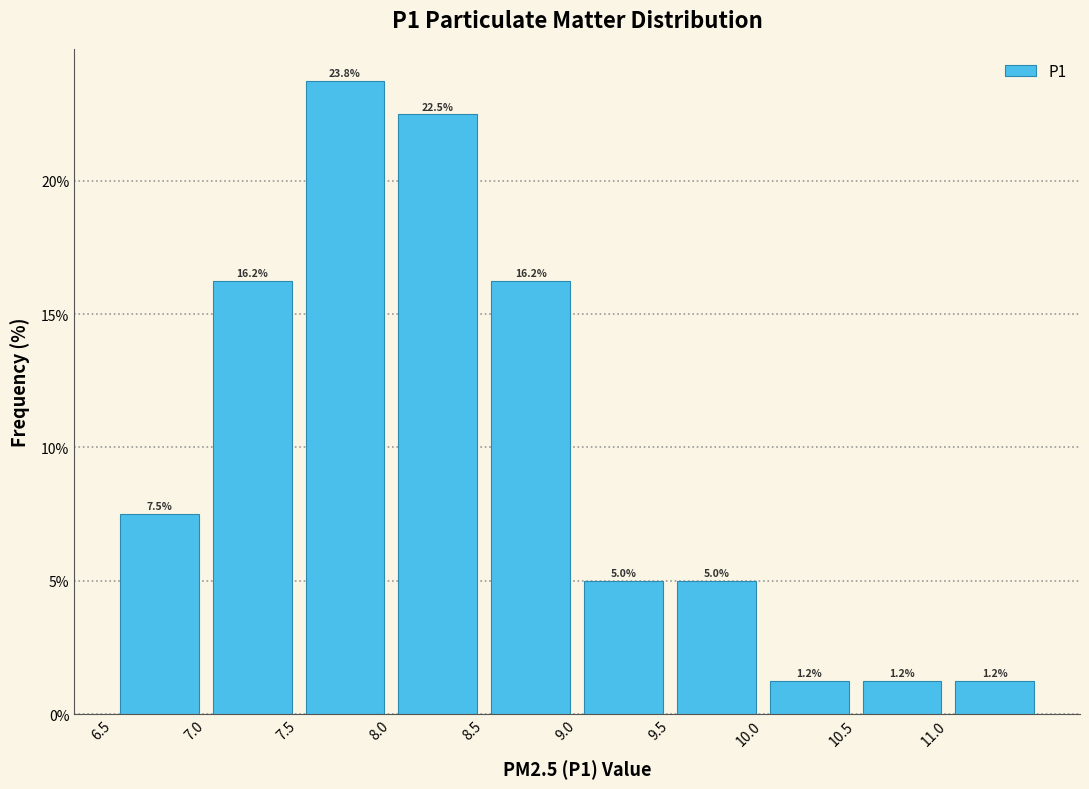

Over which range of the x-axis is the bar tallest?

7.5 to 8.0